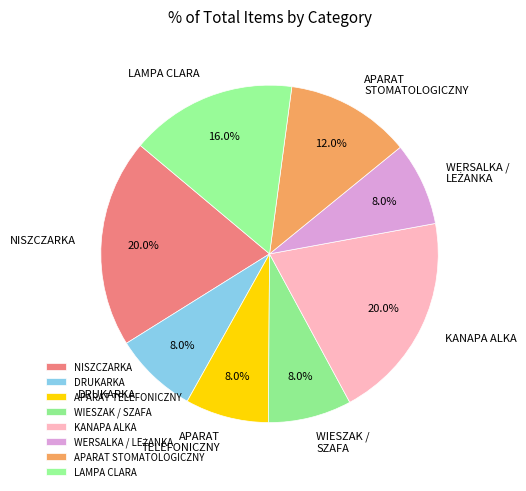

Between DRUKARKA and KANAPA ALKA, which is larger?

KANAPA ALKA